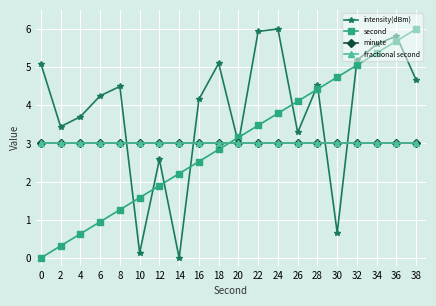

Reading right to left, what are all the values shown in this chart?

intensity(dBm): 4.7	5.8	5.6	5.2	0.7	4.5	3.3	6.0	5.9	3.0	5.1	4.2	0.0	2.6	0.1	4.5	4.2	3.7	3.4	5.1
second: 6.0	5.7	5.4	5.1	4.7	4.4	4.1	3.8	3.5	3.2	2.8	2.5	2.2	1.9	1.6	1.3	0.9	0.6	0.3	0.0
minute: 3.0	3.0	3.0	3.0	3.0	3.0	3.0	3.0	3.0	3.0	3.0	3.0	3.0	3.0	3.0	3.0	3.0	3.0	3.0	3.0
fractional second: 3.0	3.0	3.0	3.0	3.0	3.0	3.0	3.0	3.0	3.0	3.0	3.0	3.0	3.0	3.0	3.0	3.0	3.0	3.0	3.0